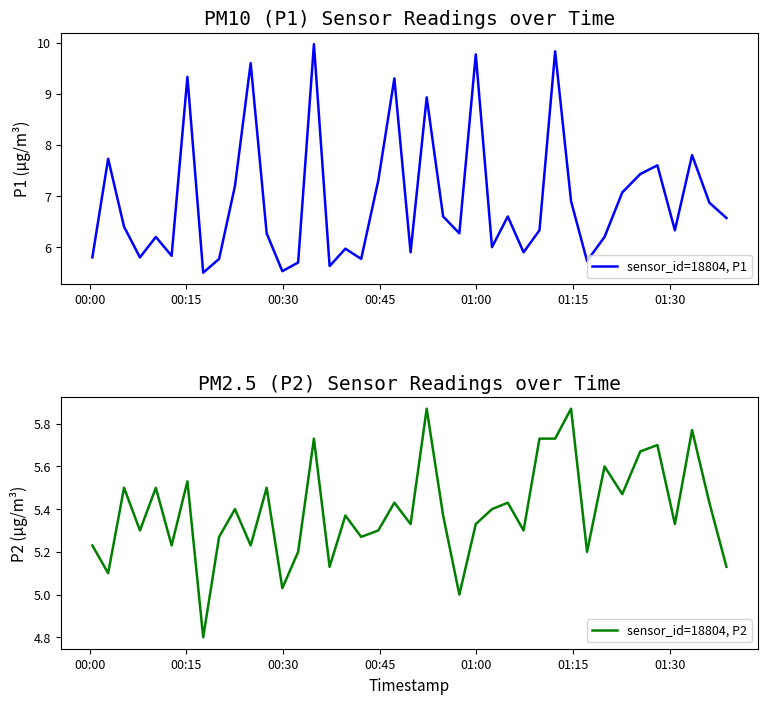

What is the highest value of the sensor_id=18804, P1 series?

10.0